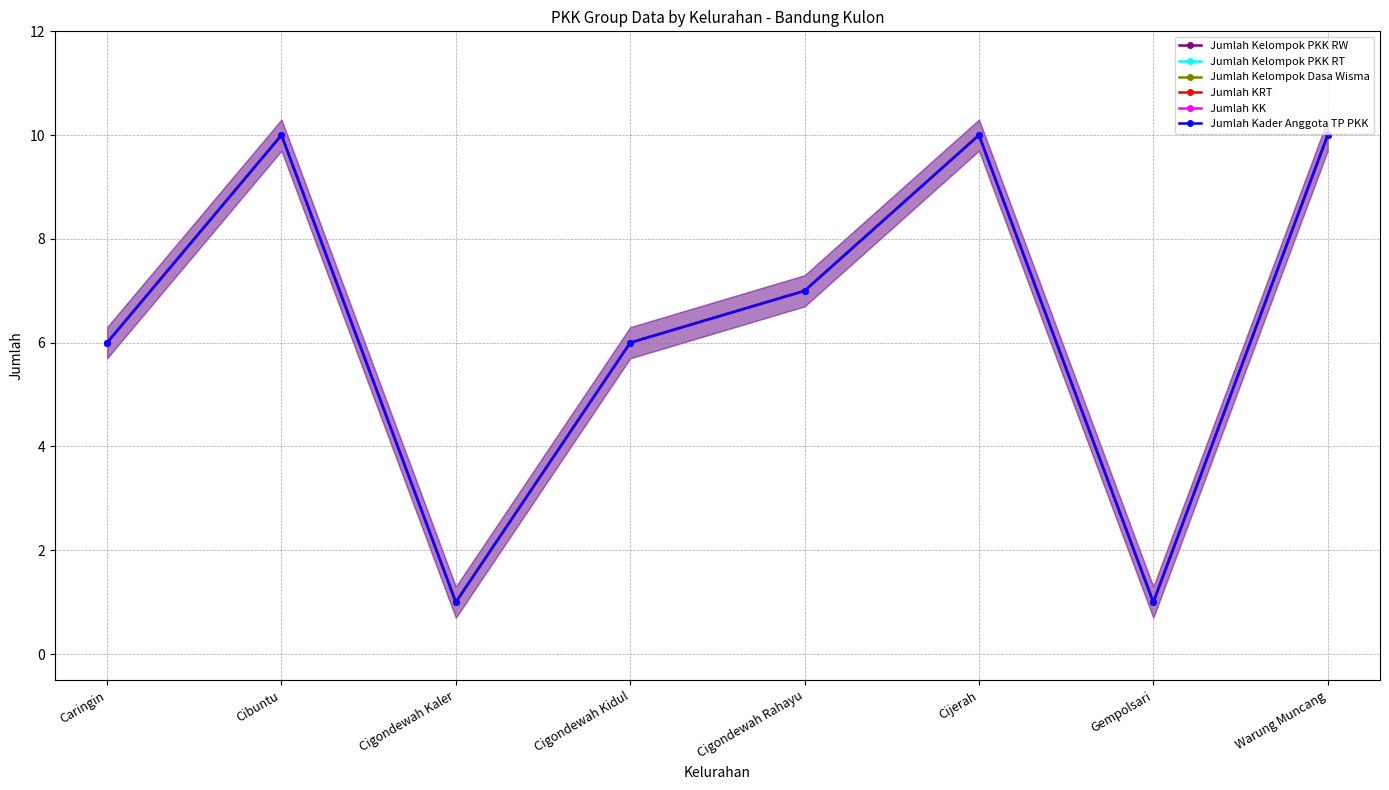

Where does the Jumlah Kelompok Dasa Wisma series first go above 7?

Cibuntu